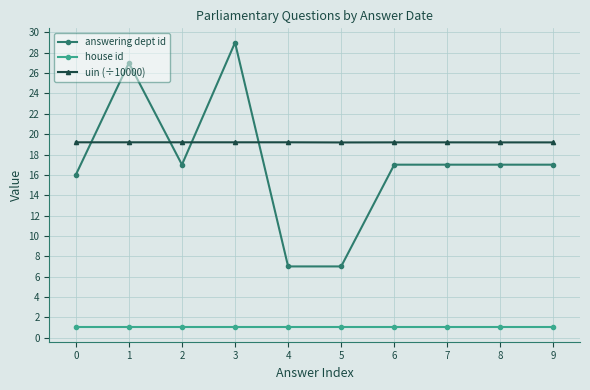

At how many categories does at least one series exceed 7?

10